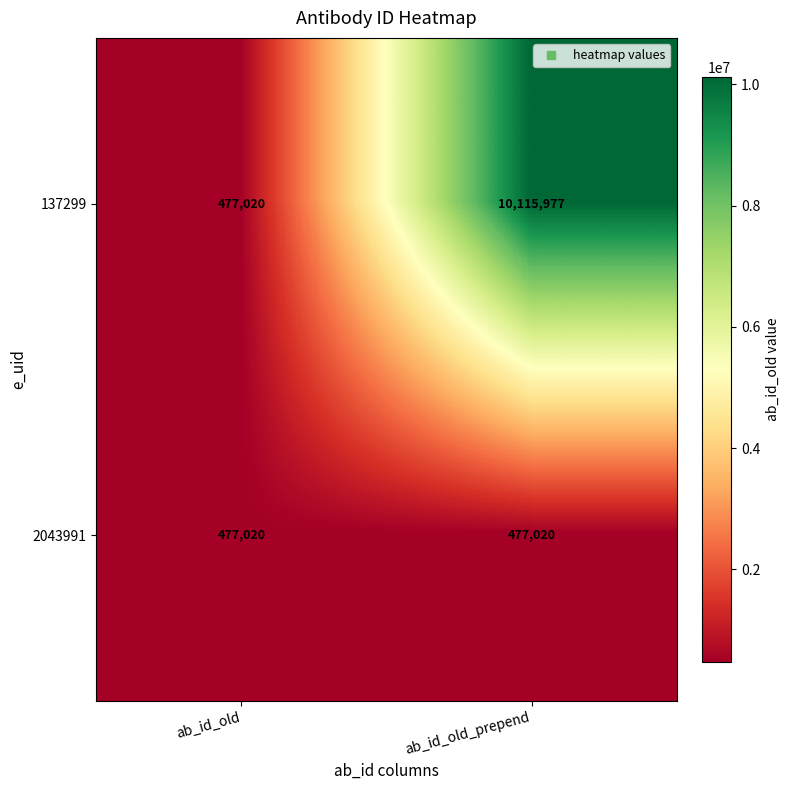

What is the lowest value of the 2043991 series?

477020